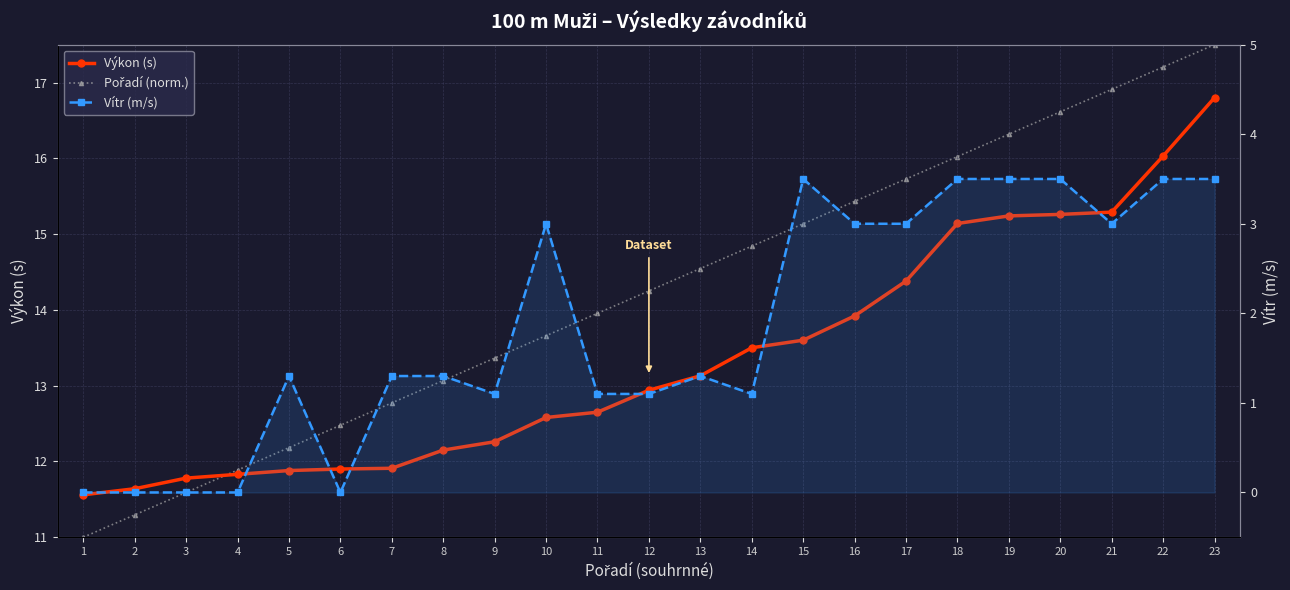

True or false: Vítr (m/s) and Výkon (s) intersect in this chart.

False